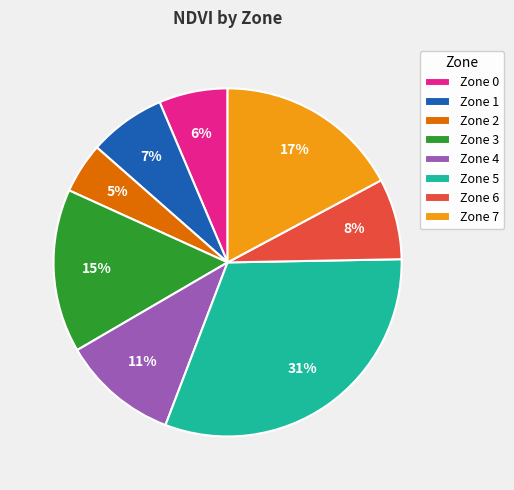

Count the number of slices in the pie.

8